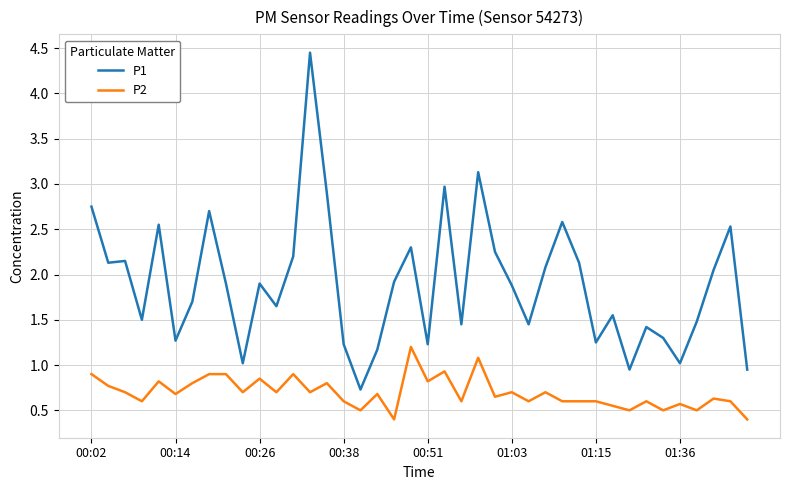

Rank the series by their average value, from lowest to highest.

P2, P1